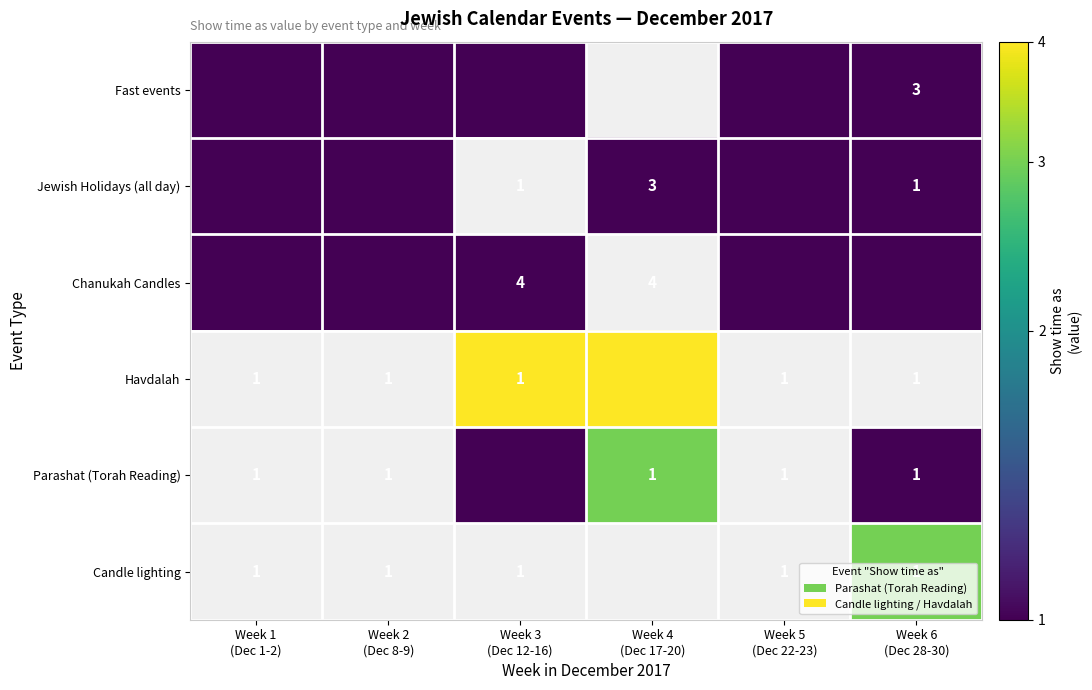

The Jewish Holidays (all day) series shows 1.0 at Week 2 (Dec 8-9). True or false?

True